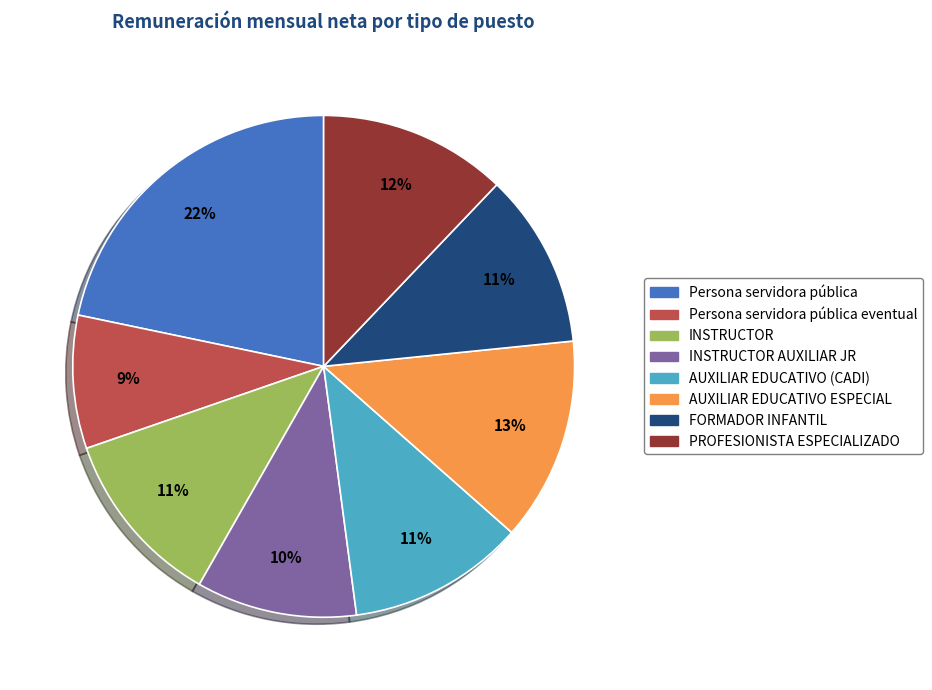

To the nearest percent, what is the average slice percentage?

12%